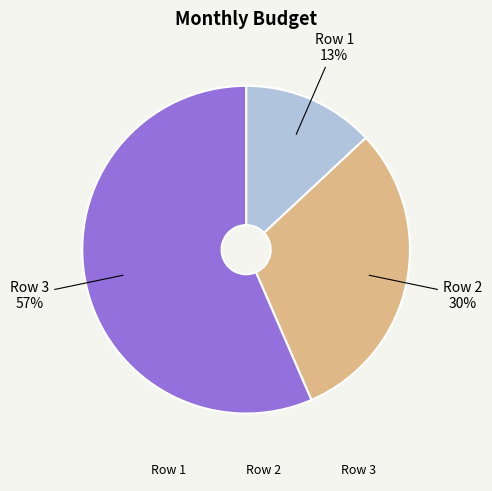

Rank the categories by value from lowest to highest.

Row 1, Row 2, Row 3